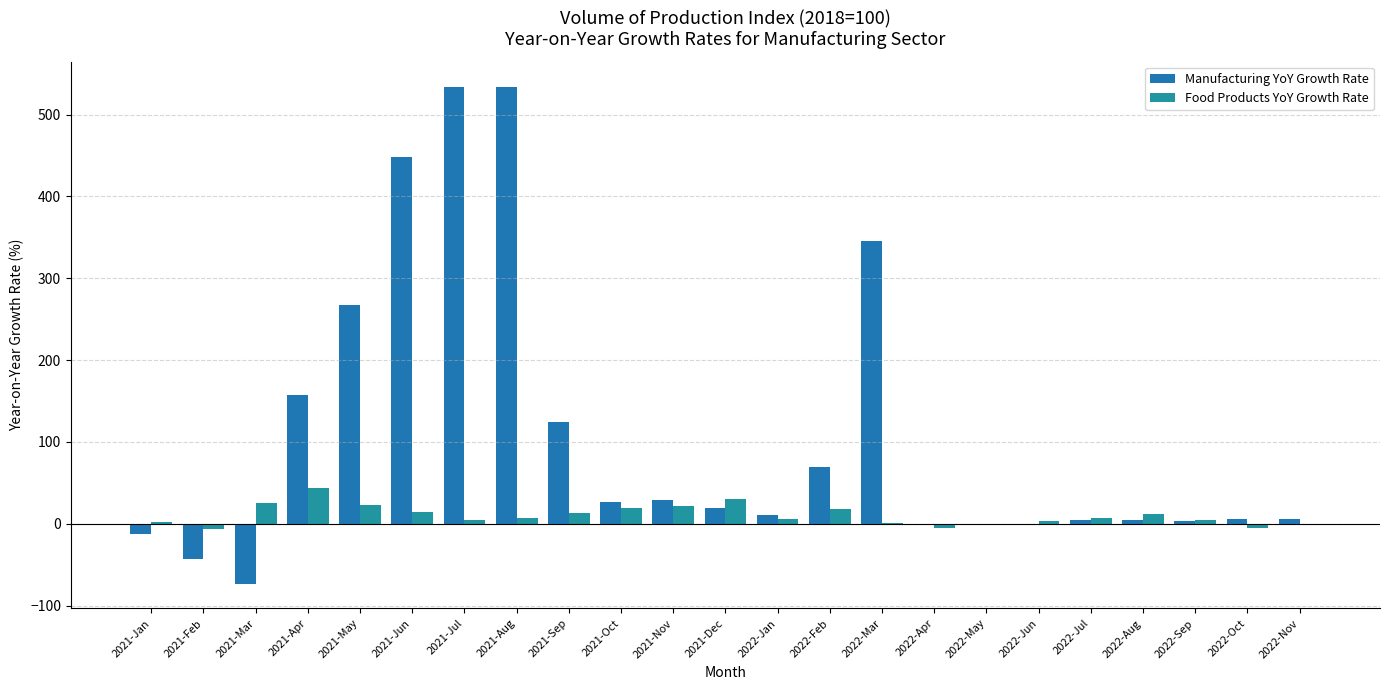

What is the minimum value for Manufacturing YoY Growth Rate?

-73.1